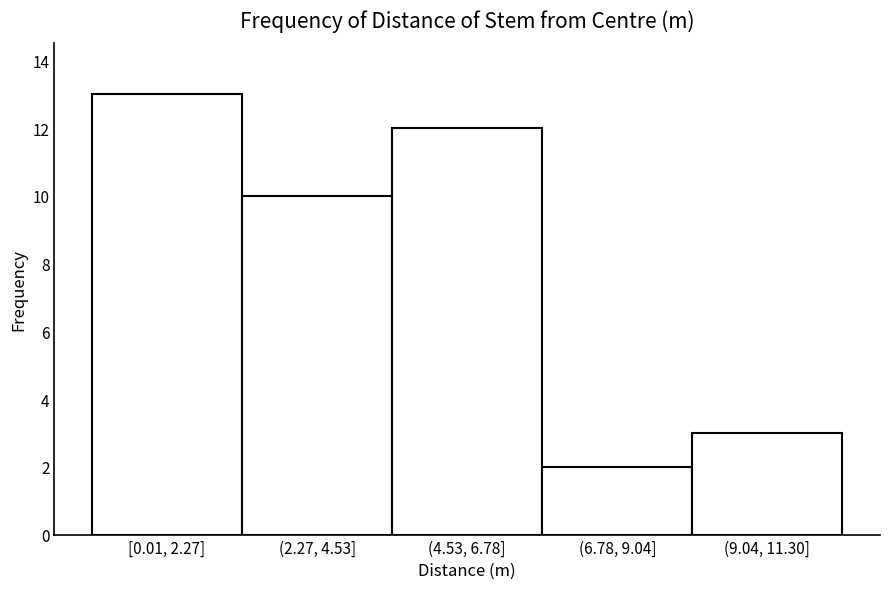

Reading left to right, transcribe all the data shown in this chart.

13	10	12	2	3